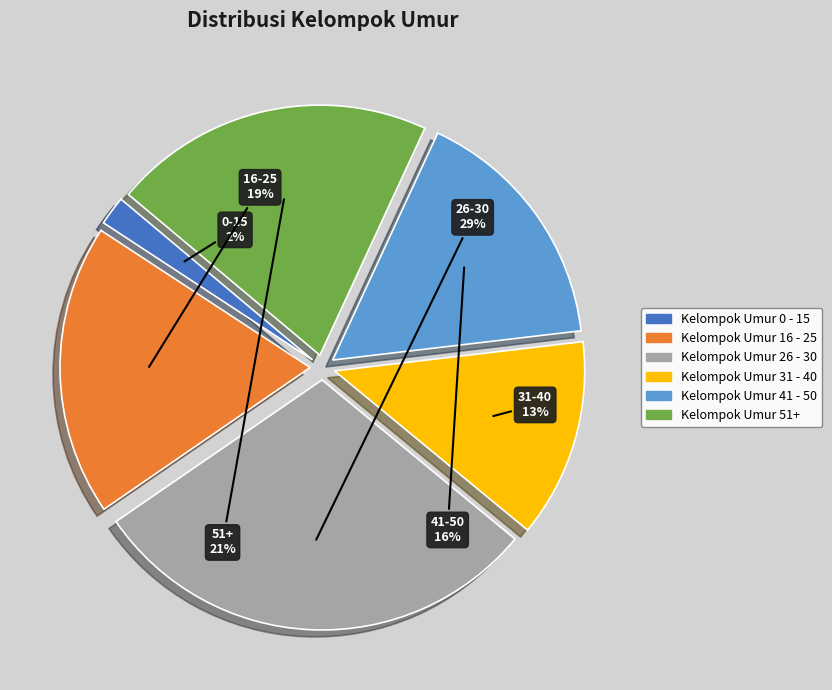

What percentage is the Kelompok Umur 31 - 40 slice, to the nearest percent?

13%